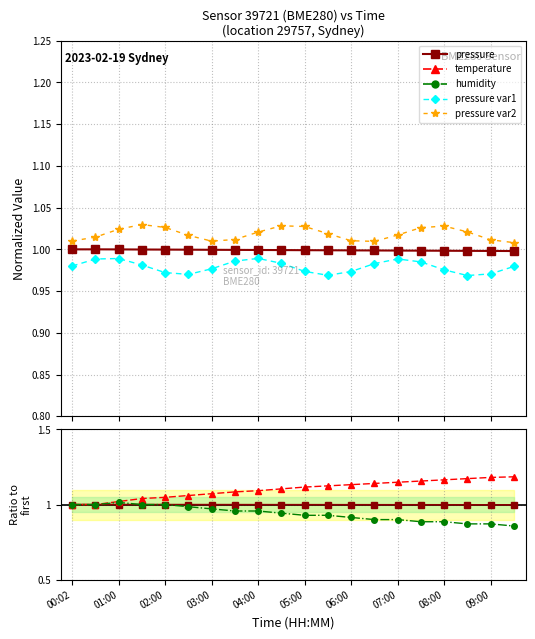

True or false: pressure var1 and pressure cross at least once.

False